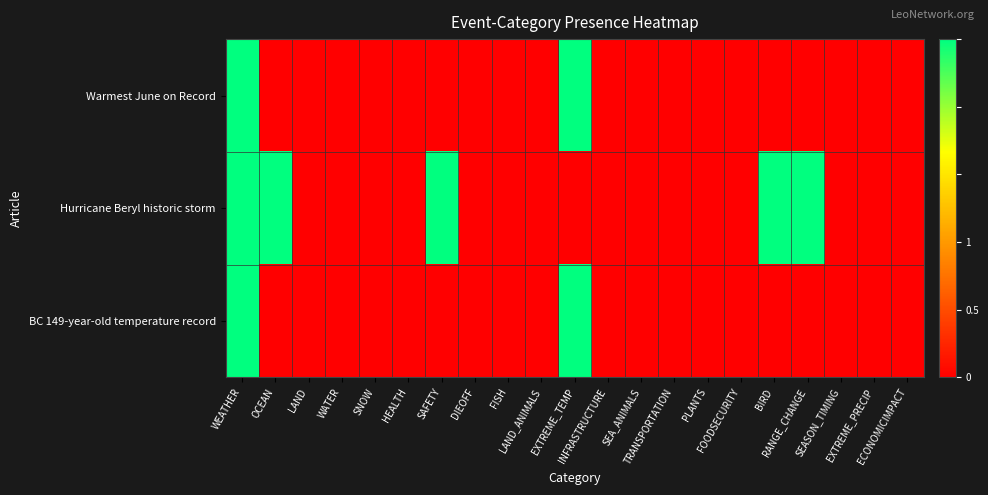

List the series in order of their peak value, lowest first.

Warmest June on Record, Hurricane Beryl historic storm, BC 149-year-old temperature record